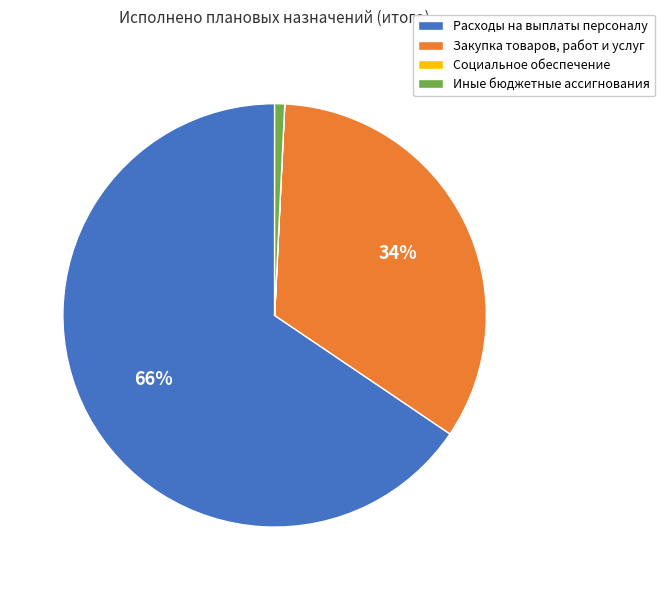

Combined, do Закупка товаров, работ и услуг and Расходы на выплаты персоналу account for over 50%?

Yes